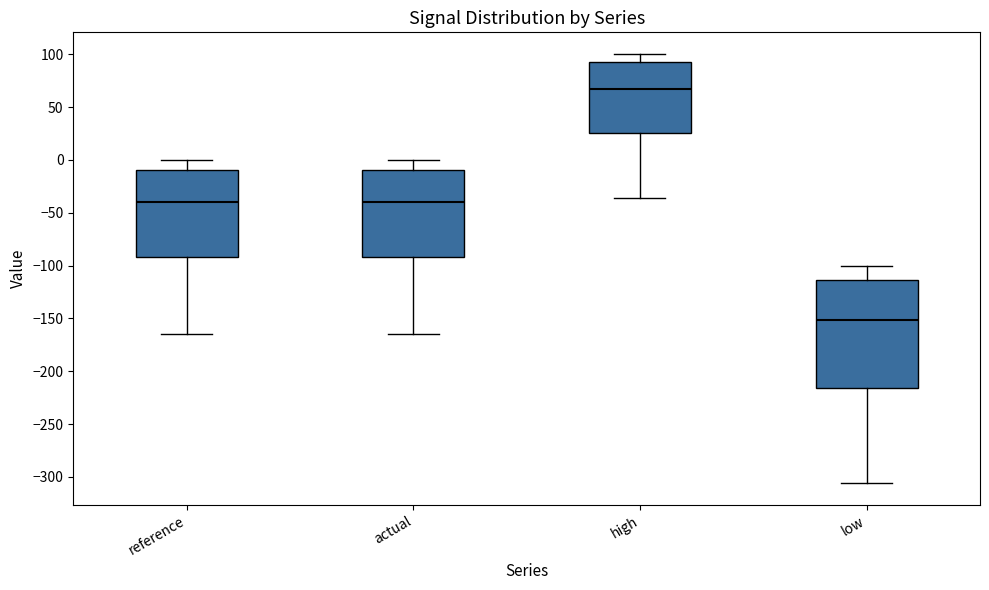

Which box's median line is the highest?

high